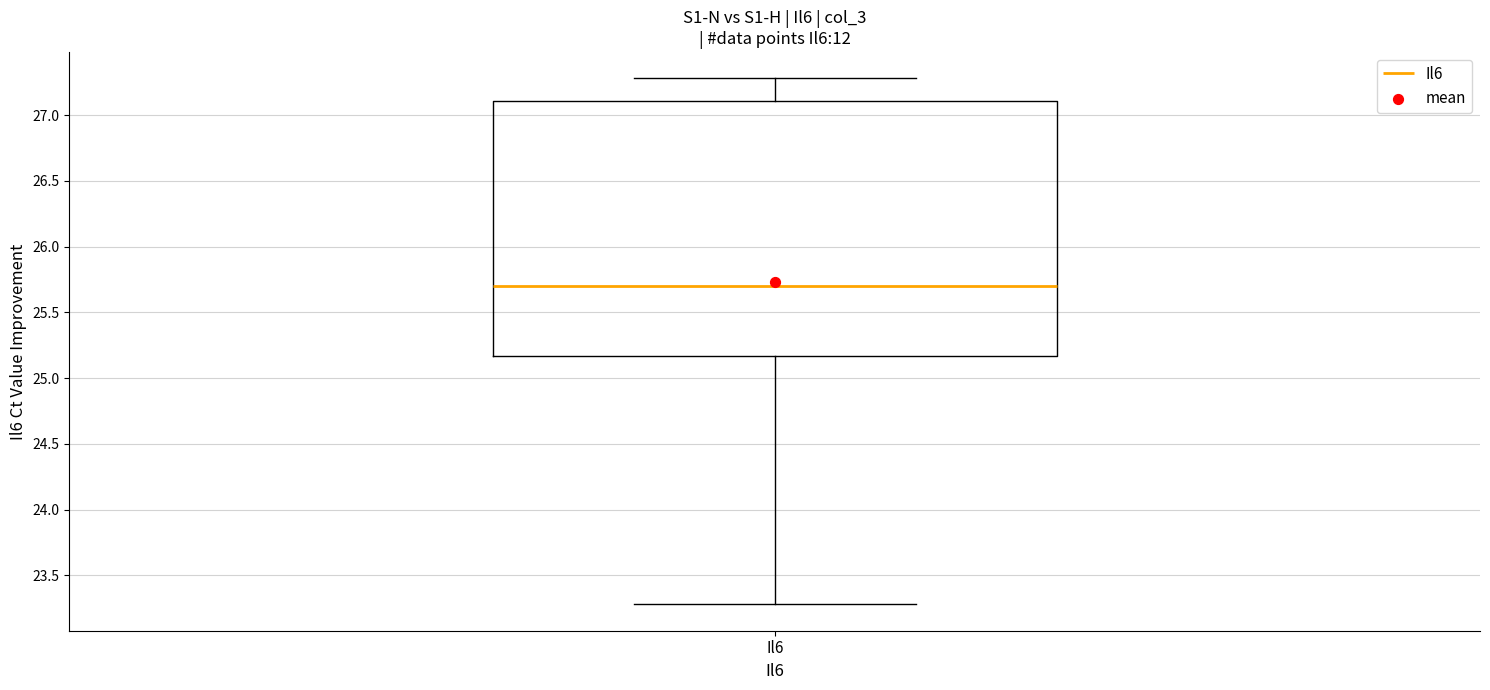

Where does the upper whisker of the box for Il6 end on the y-axis? The values are not printed on the chart, so give them approximately, as read against the axis.

27.30